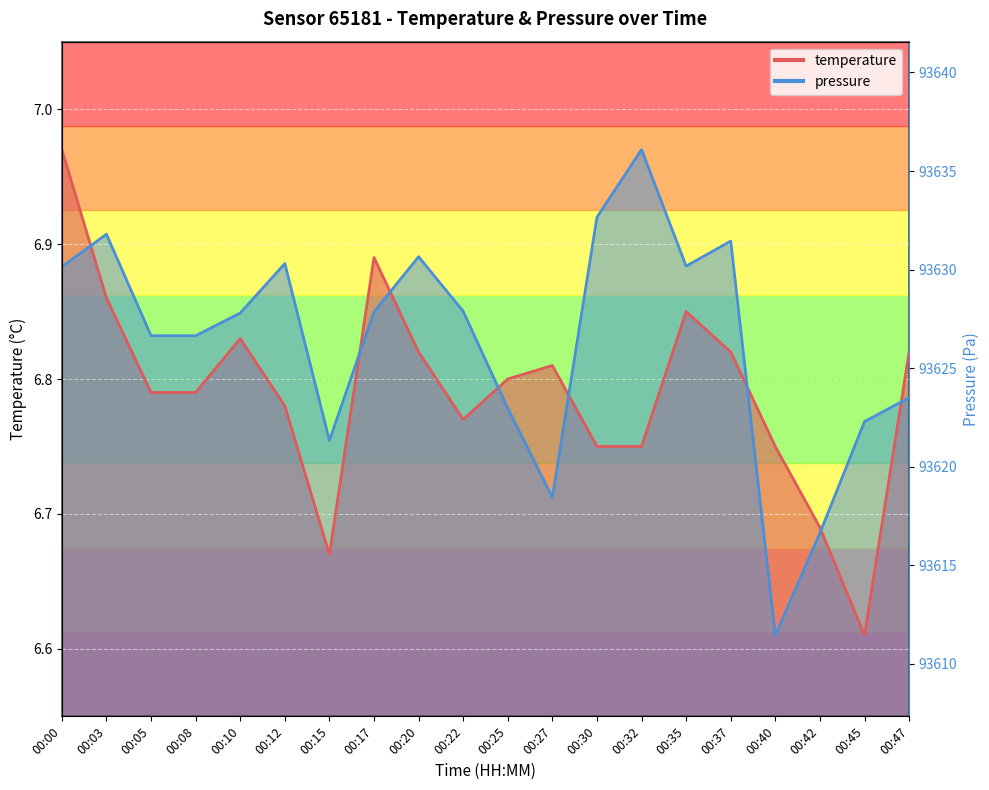

At which category does temperature reach its first local valley?

00:15